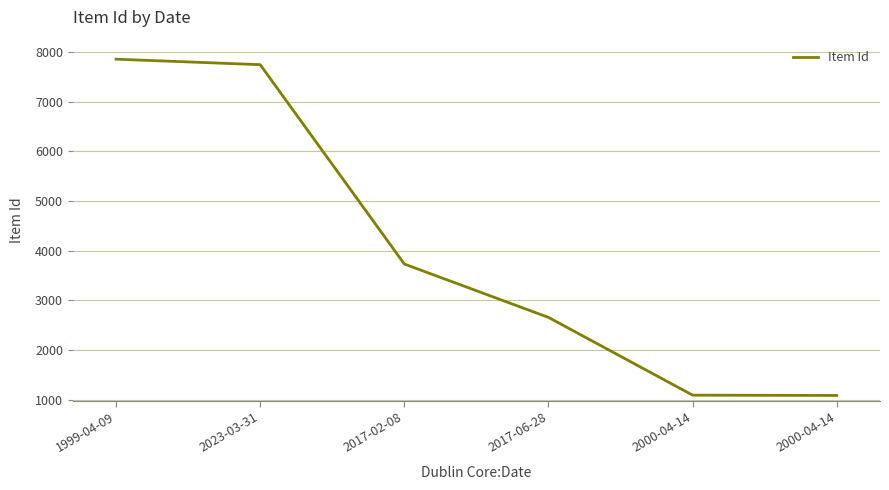

At which category does the chart reach its minimum across all series?

2000-04-14